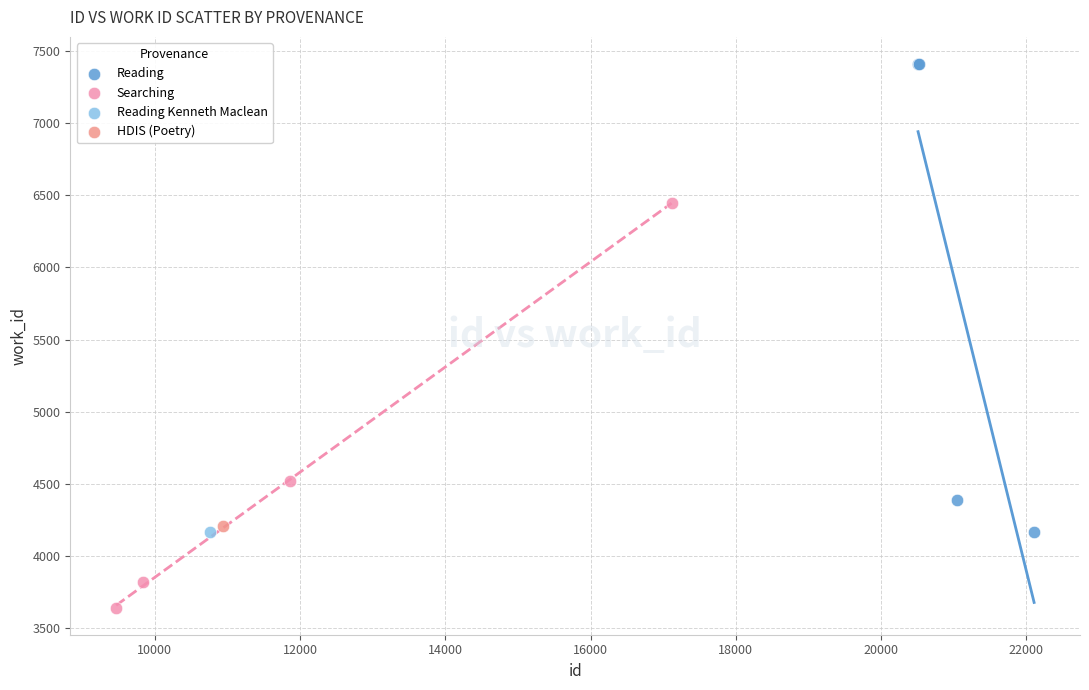

Which series contains the lowest Y value?

Searching